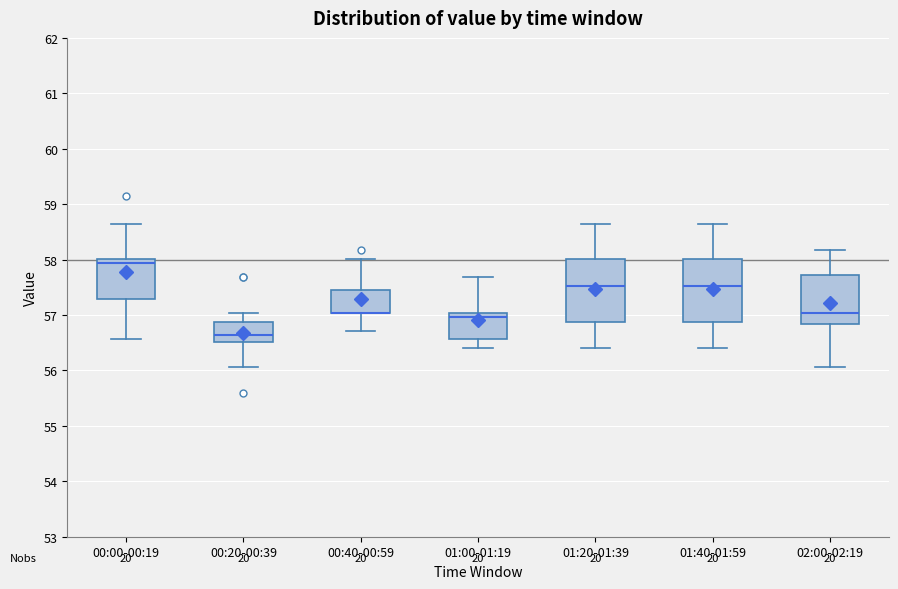

Where is the lower edge of the box for 01:20-01:39 on the y-axis? The values are not printed on the chart, so give them approximately, as read against the axis.

56.9